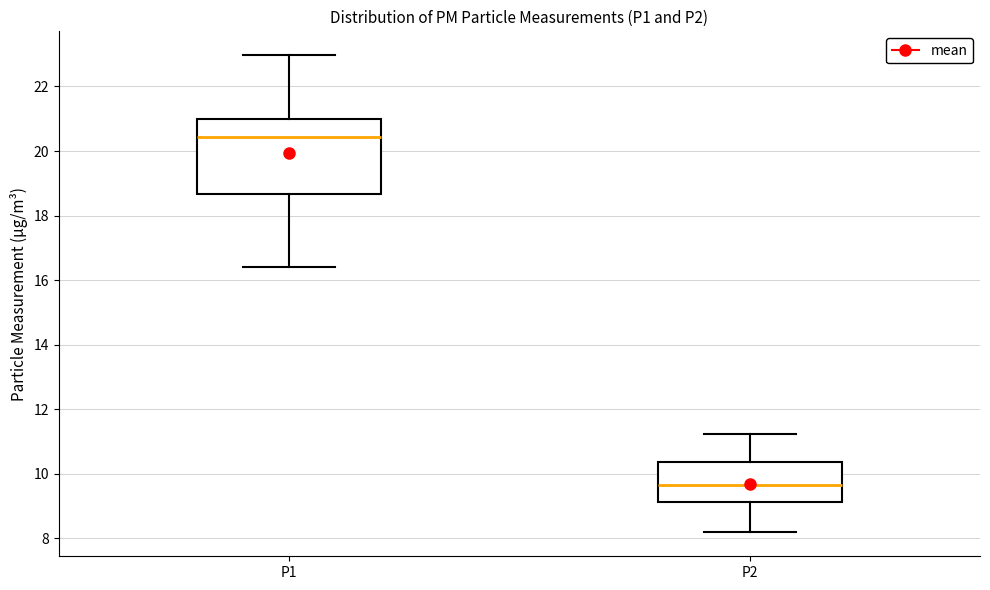

Reading left to right, transcribe this box plot: for each box, give where its median line is, the range the box spans, and where its two whiskers end, as read against the y-axis. The values are not printed on the chart, so give them approximately, as read against the axis.

P1: median 20.4, box 18.6 to 21.0, whiskers 16.4 to 23.0
P2: median 9.6, box 9.2 to 10.4, whiskers 8.2 to 11.2